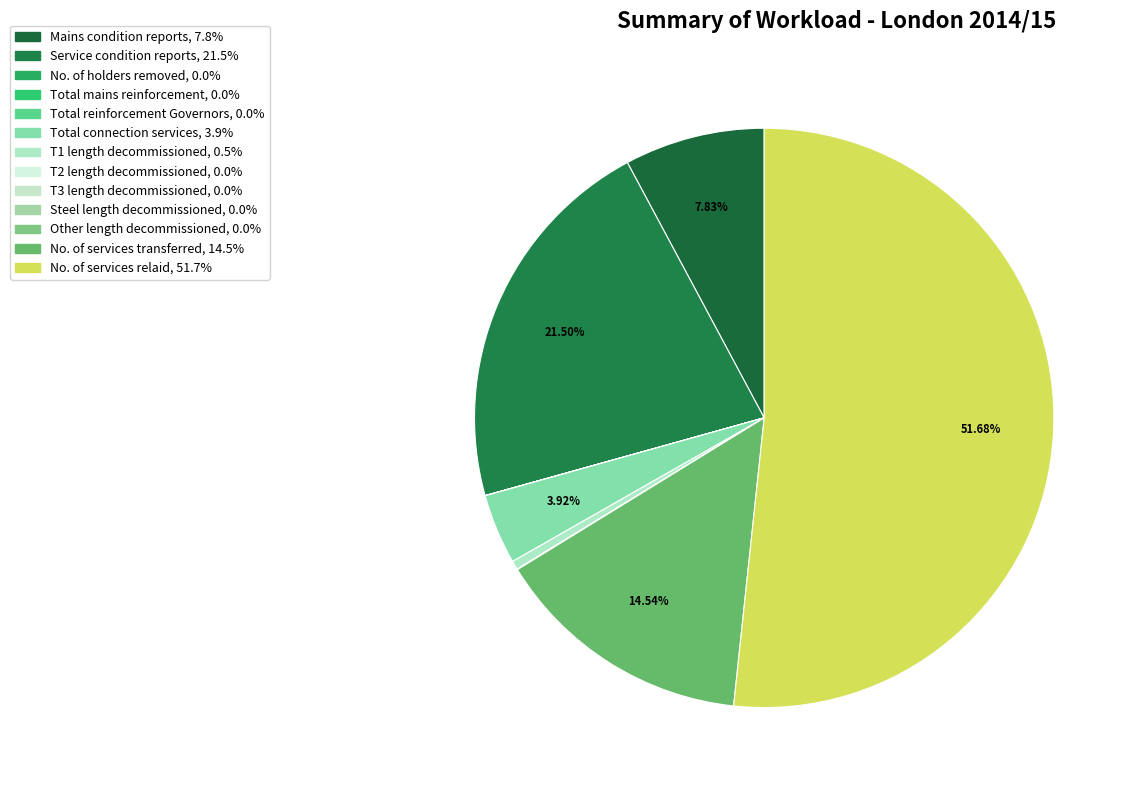

Is Service condition reports the majority of the pie?

No